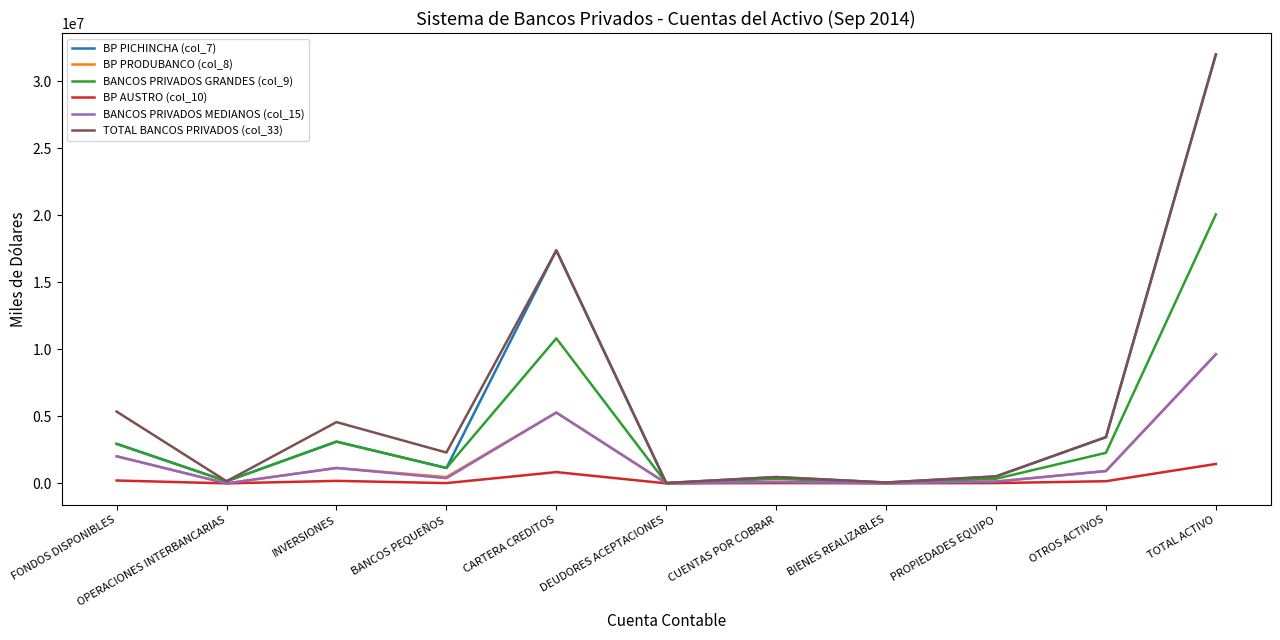

What is the spread (max minus min) of values at TOTAL ACTIVO?

30567584.4